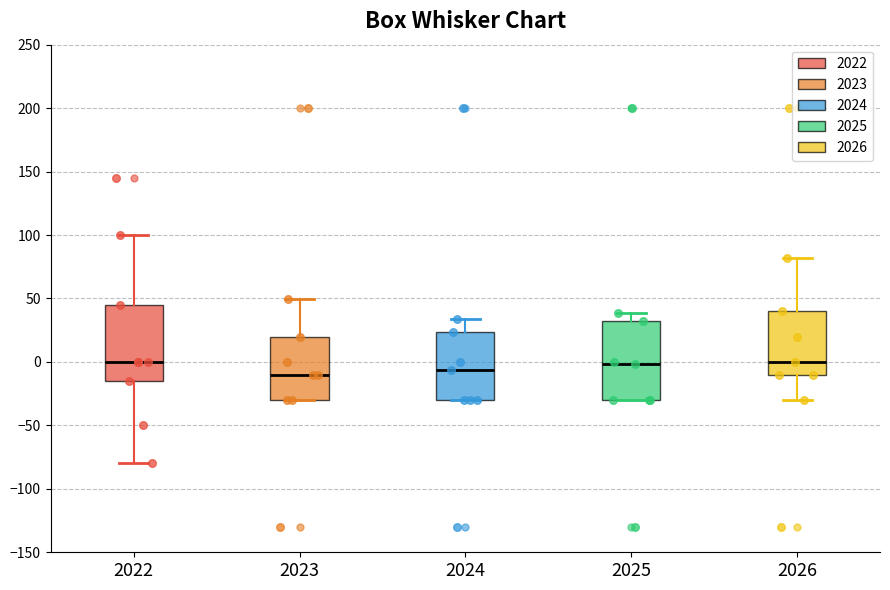

Reading left to right, read every box against the y-axis: the position of its median line, the range the box covers, and the ends of its whiskers. The values are not printed on the chart, so give them approximately, as read against the axis.

2022: median 0, box -15 to 45, whiskers -80 to 100
2023: median -10, box -30 to 20, whiskers -30 to 50
2024: median -5, box -30 to 25, whiskers -30 to 35
2025: median 0, box -30 to 30, whiskers -30 to 40
2026: median 0, box -10 to 40, whiskers -30 to 80